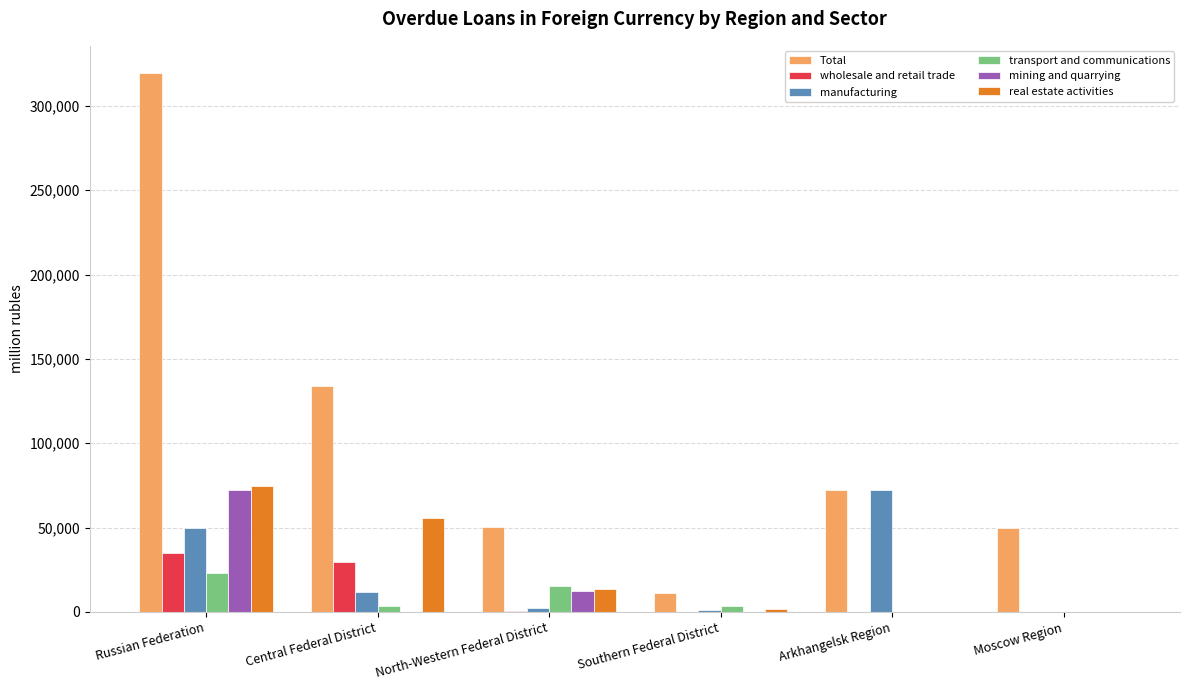

What is the greatest value displayed?

319662